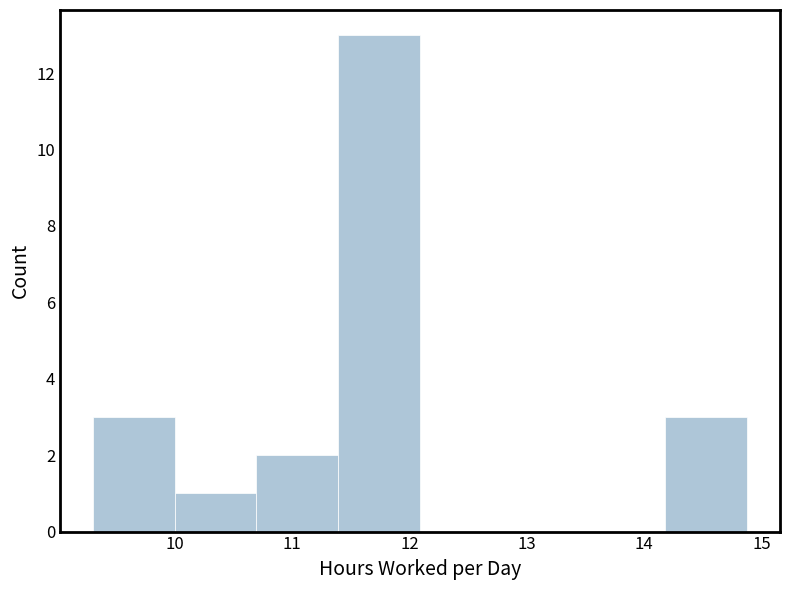

Reading left to right, list every bar in this chart as the range it spans on the x-axis followed by its height. Neither the bar edges nor the heights are printed on the chart, so give them approximately, as read against the axes.

9.3 to 10.0: 3
10.0 to 10.7: 1
10.7 to 11.4: 2
11.4 to 12.1: 13
12.1 to 12.8: 0
12.8 to 13.5: 0
13.5 to 14.2: 0
14.2 to 14.9: 3